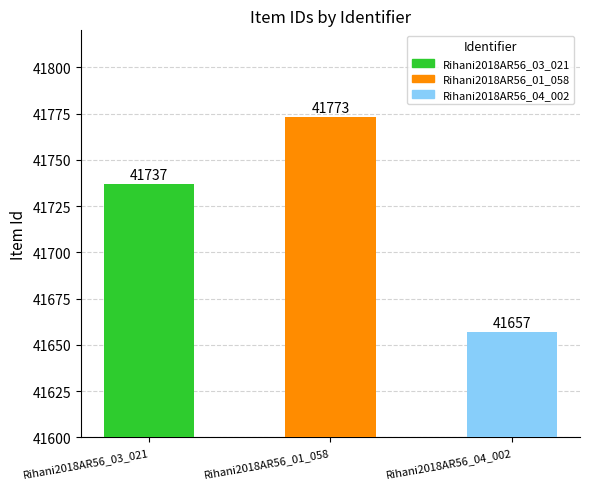

Reading left to right, transcribe all the data shown in this chart.

Rihani2018AR56_03_021=41737	Rihani2018AR56_01_058=41773	Rihani2018AR56_04_002=41657